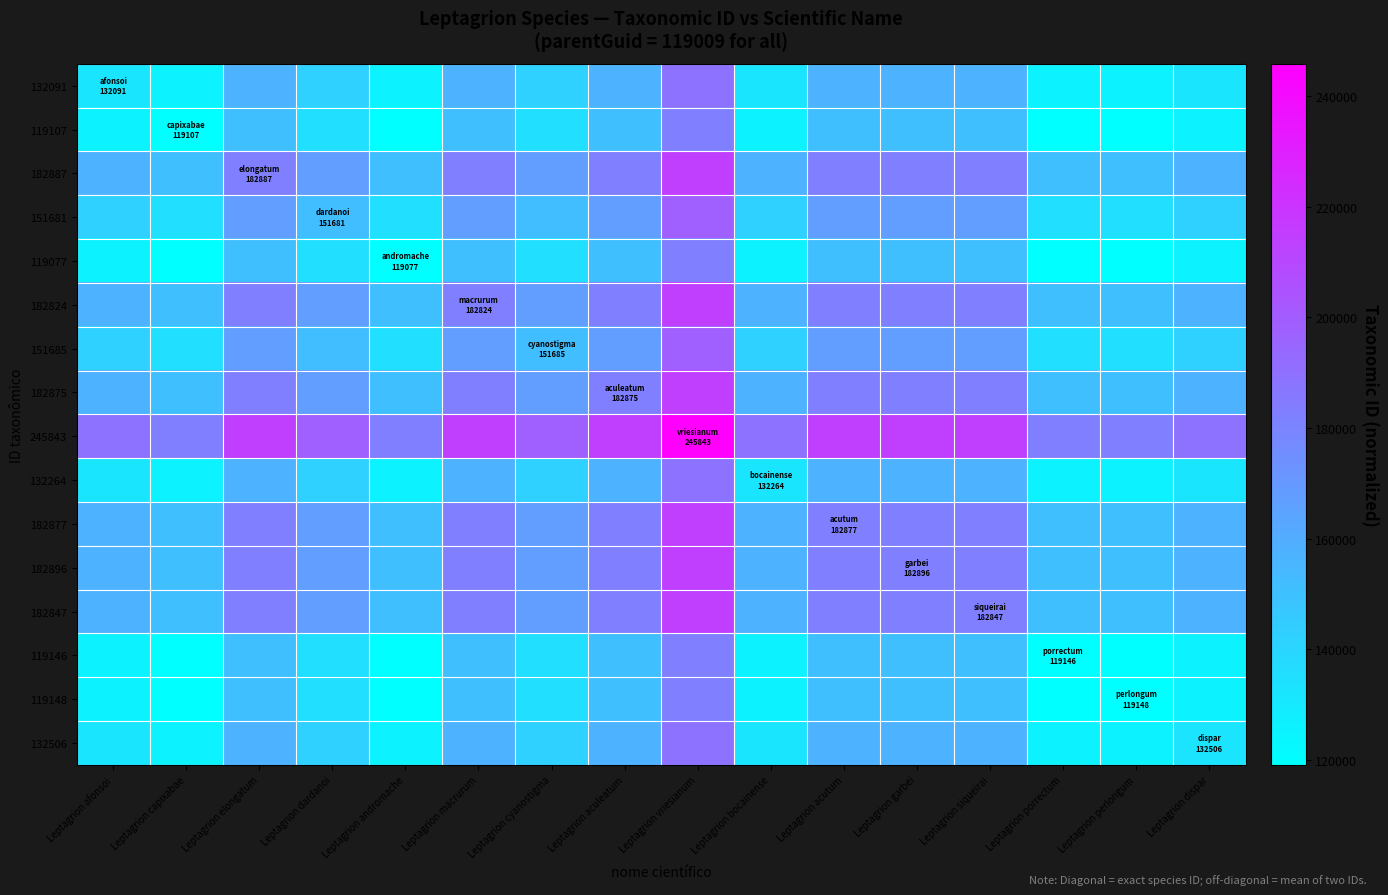

What is the difference between the highest and lowest values at Leptagrion garbei?

63383.0